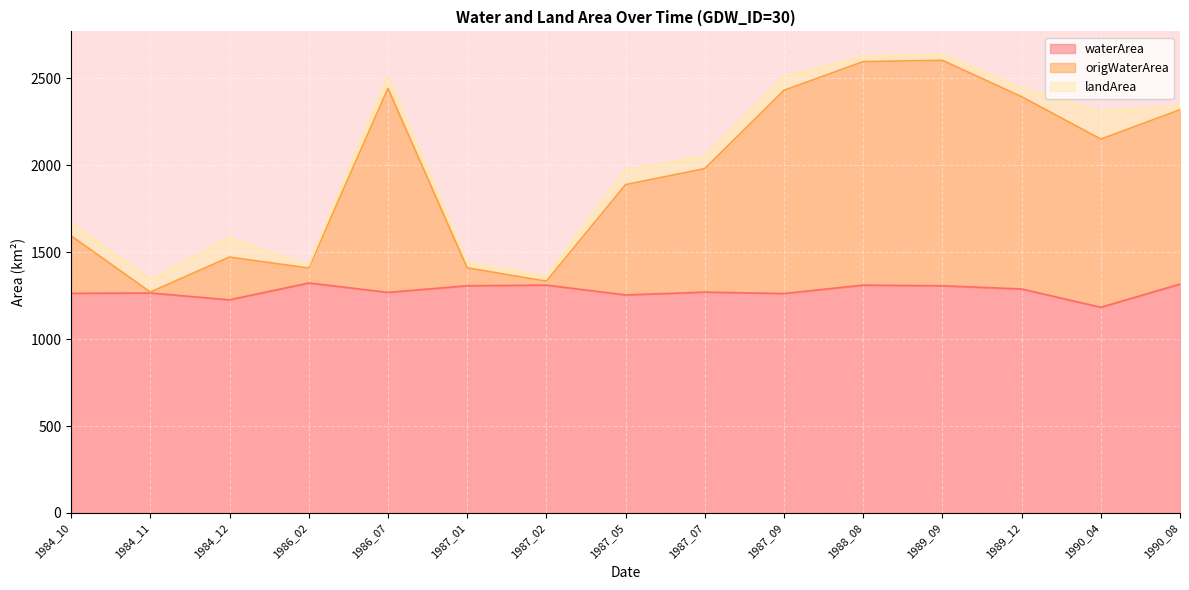

The value of waterArea at 1987_09 is 1890.5. True or false?

False